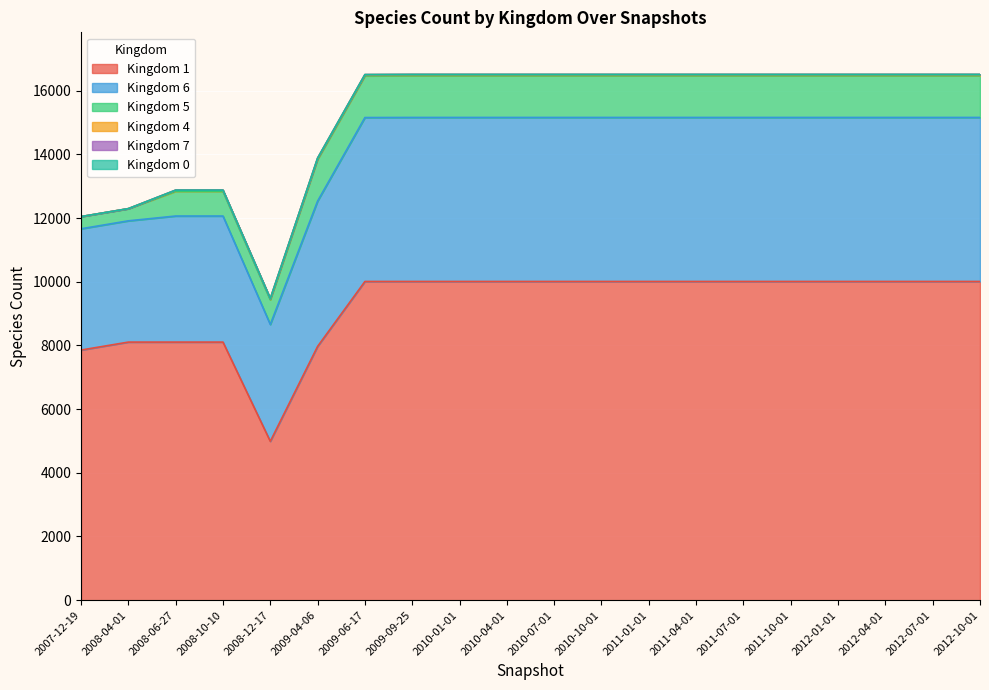

What is the difference between the second highest and second lowest values in the Kingdom 7 series?

4